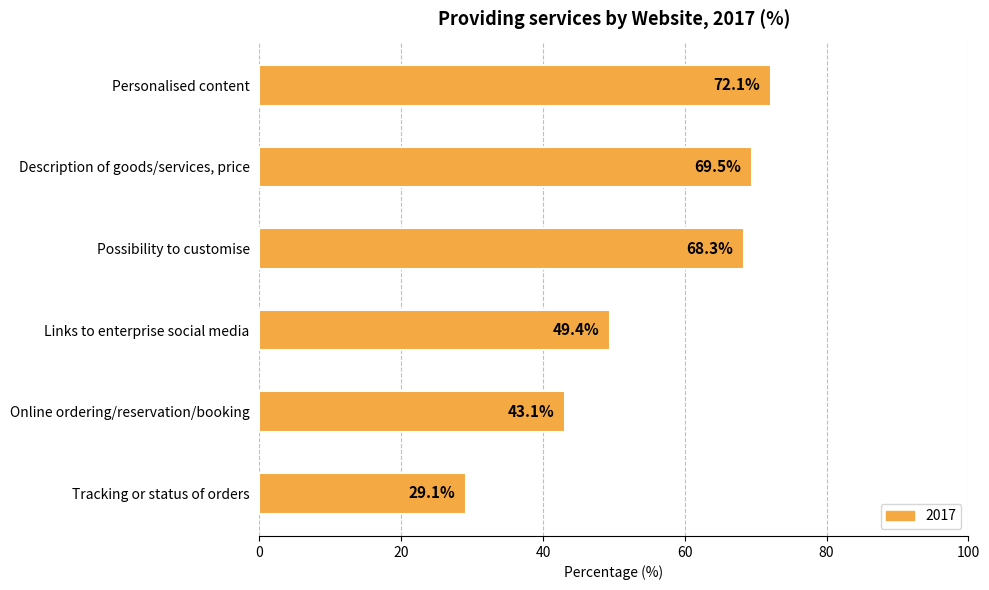

What value does the data have at Personalised content?

72.1